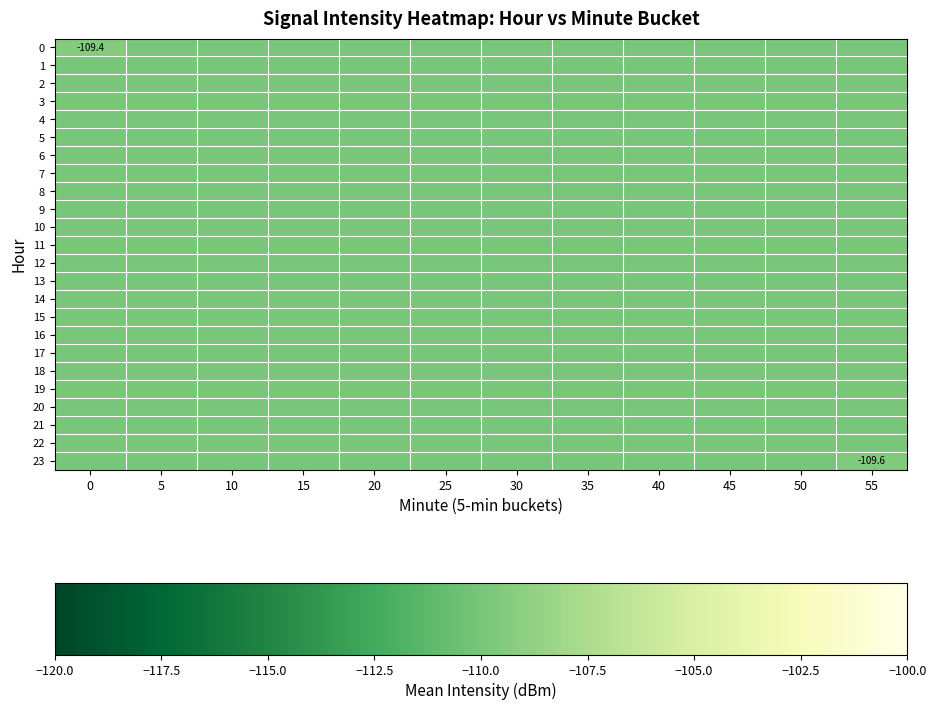

The 6 series shows -61.5 at 10. True or false?

False